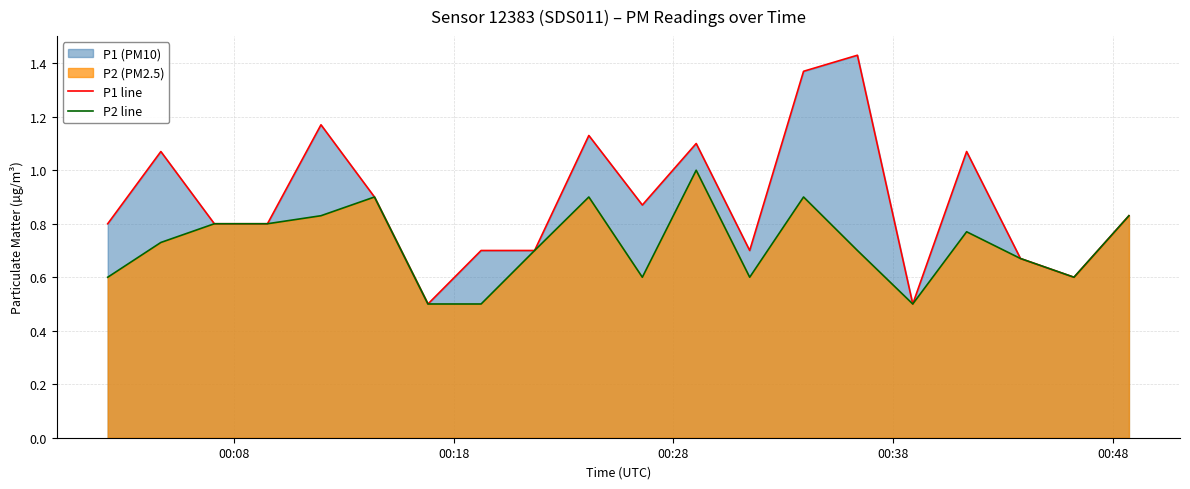

Reading right to left, list all the values displayed in this chart.

P1 line: 0.8	0.6	0.7	1.1	0.5	1.4	1.4	0.7	1.1	0.9	1.1	0.7	0.7	0.5	0.9	1.2	0.8	0.8	1.1	0.8
P2 line: 0.8	0.6	0.7	0.8	0.5	0.7	0.9	0.6	1.0	0.6	0.9	0.7	0.5	0.5	0.9	0.8	0.8	0.8	0.7	0.6